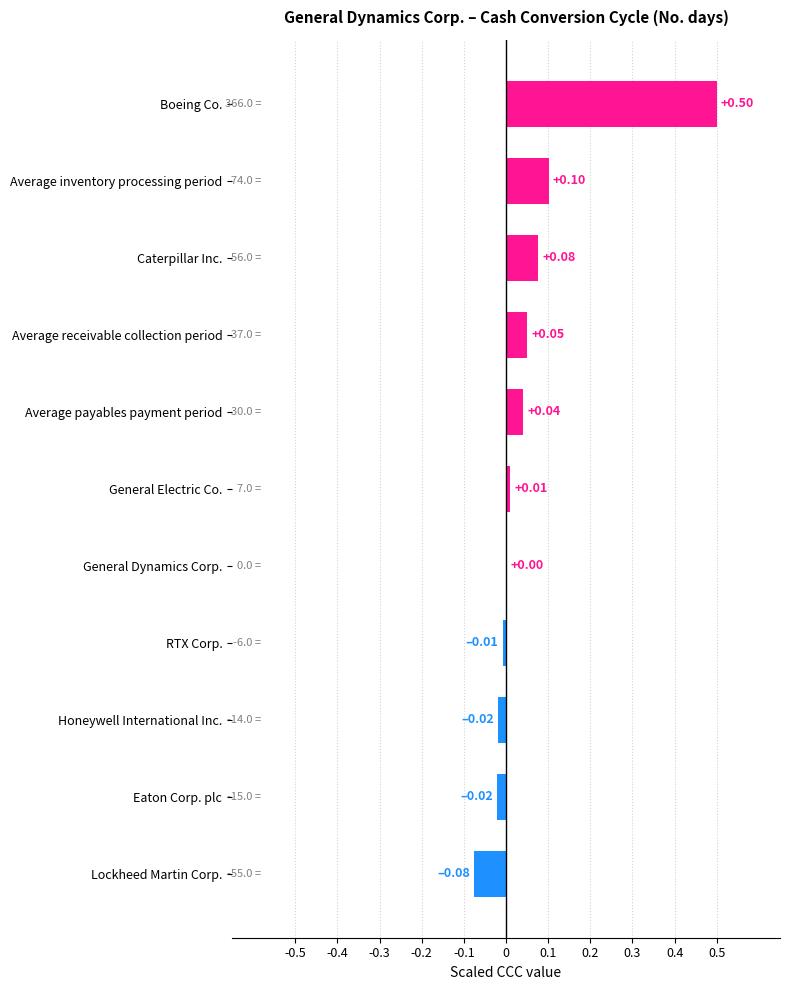

Between General Electric Co. and General Dynamics Corp., which is larger?

General Electric Co.